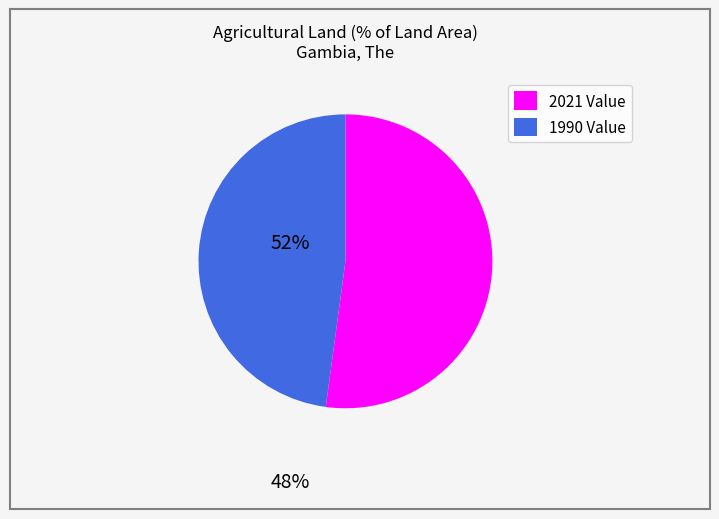

Is there a majority slice in this chart?

Yes